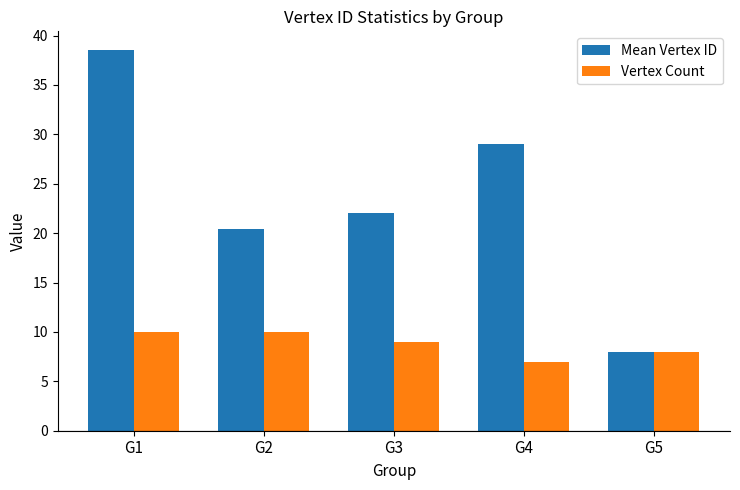

At which category does the chart reach its peak across all series?

G1